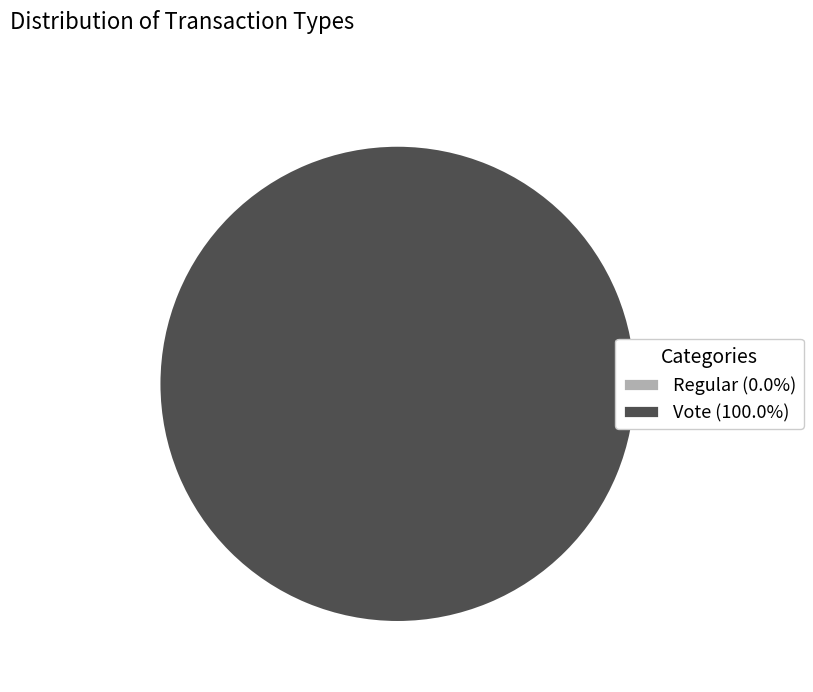

What is the change in value from Regular to Vote?

+2